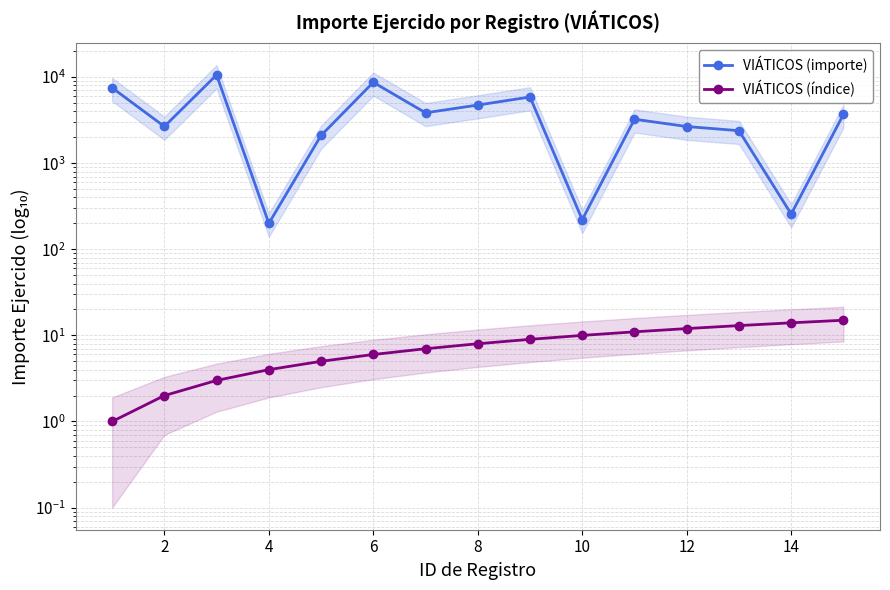

True or false: VIÁTICOS (importe) and VIÁTICOS (índice) intersect in this chart.

False